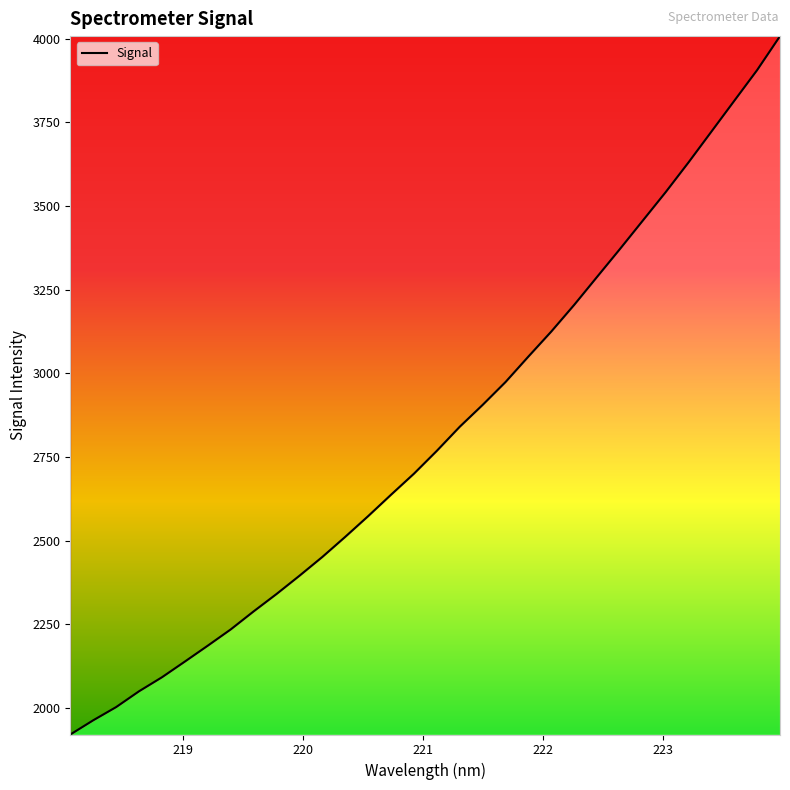

What is the greatest value displayed?

4008.1